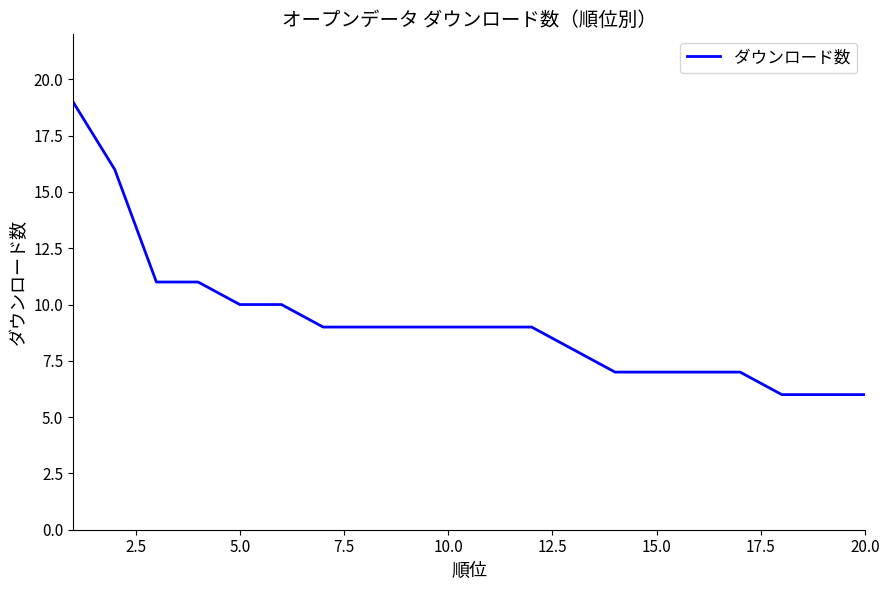

What is the sum of all values?

185